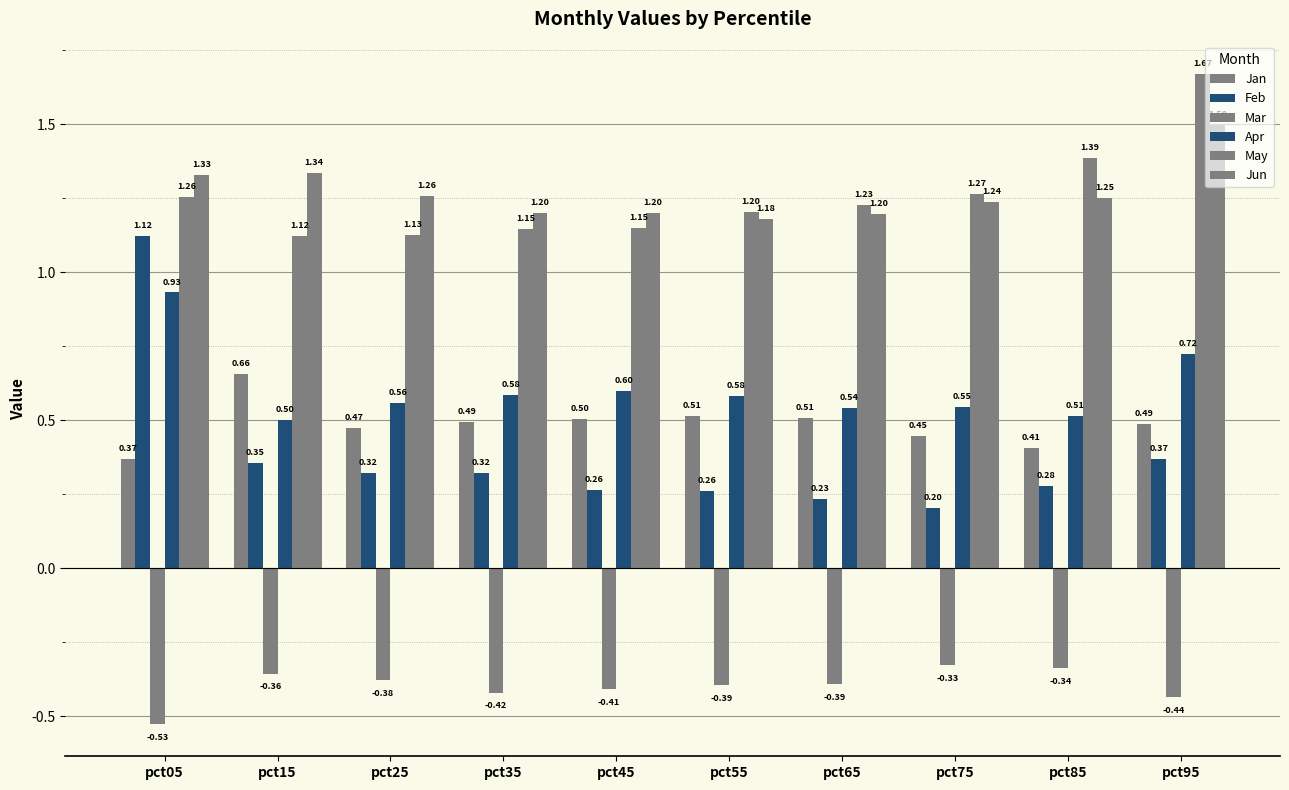

How many distinct data groups are displayed?

6